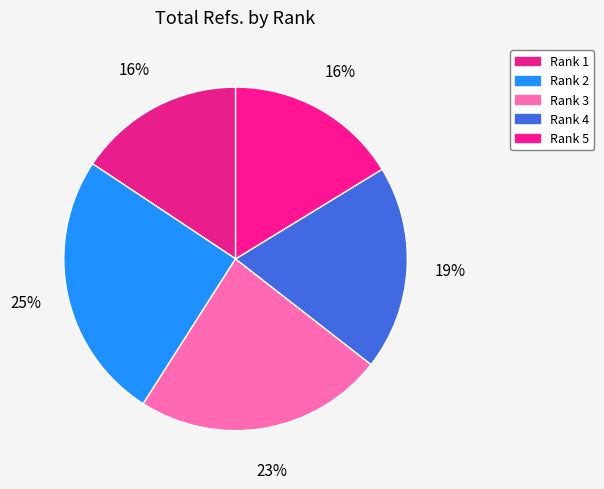

To the nearest percent, what is the difference between the Rank 1 and Rank 2 slice percentages?

10%